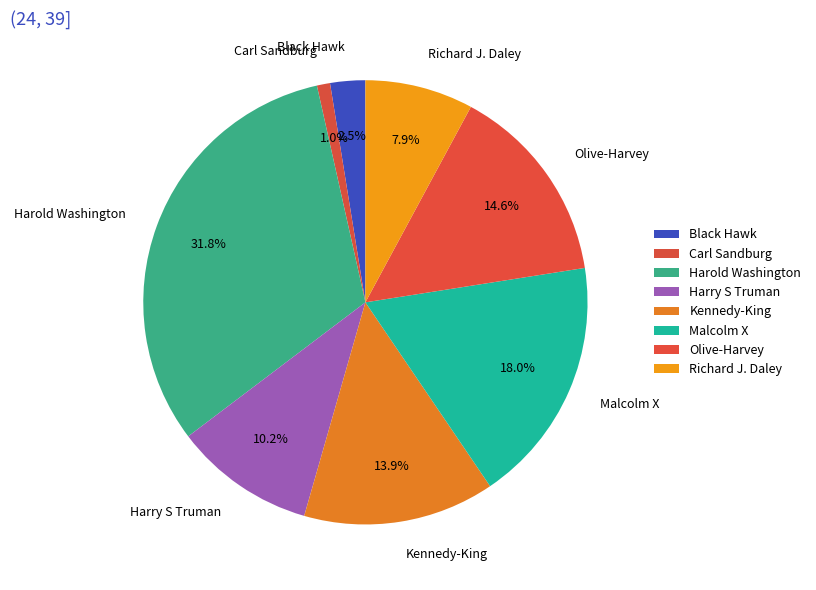

Which category has the smallest portion of the pie?

Carl Sandburg